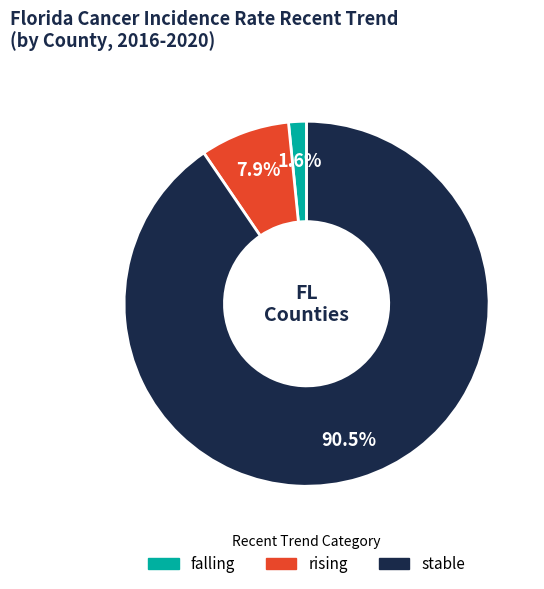

What portion of the pie excludes rising?

92.1%